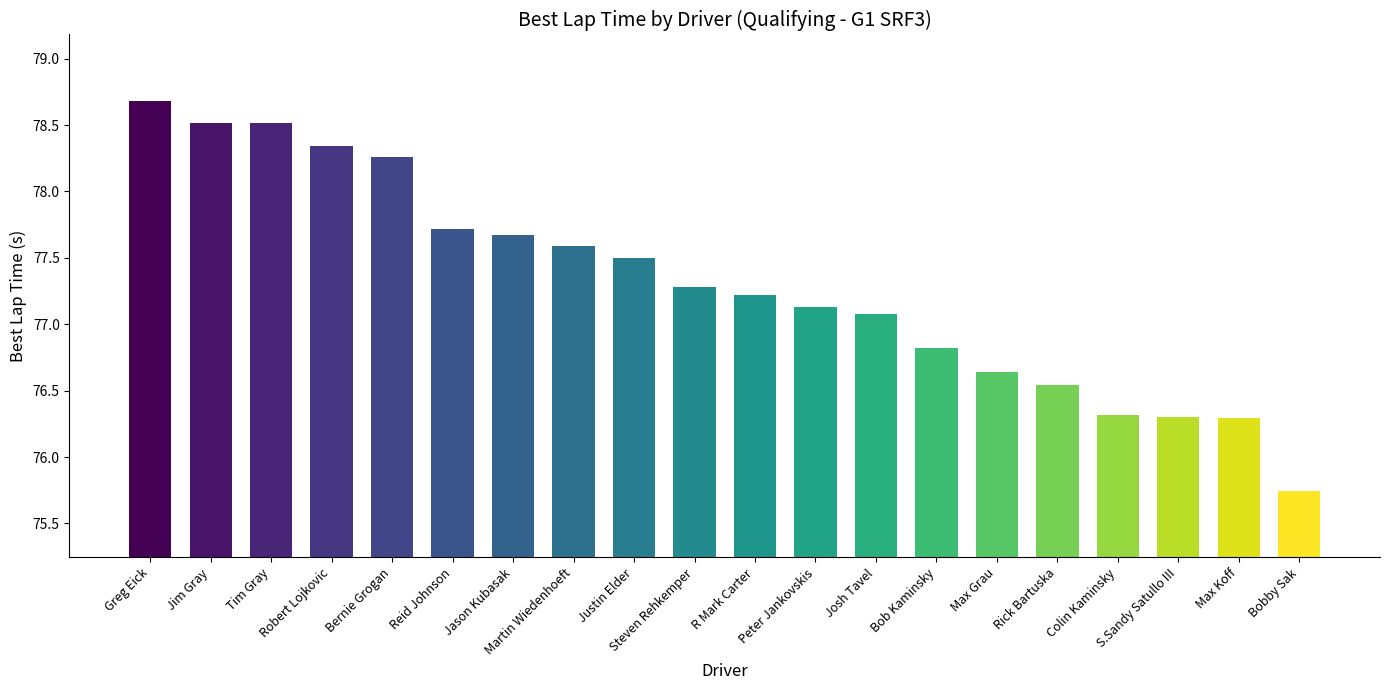

What is the sum of all values?

1546.2